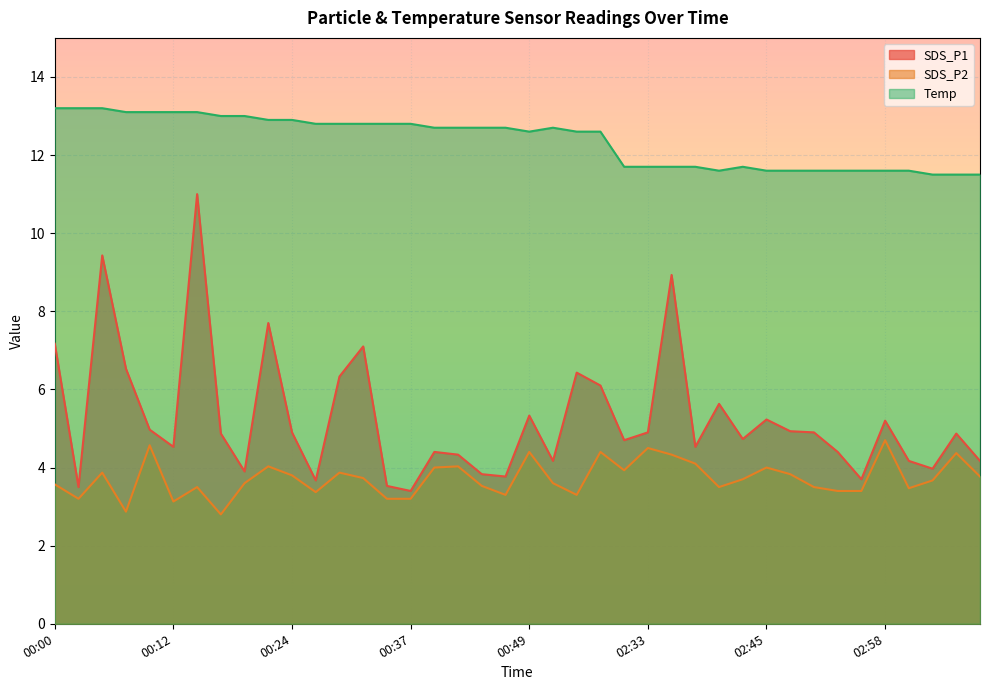

Where is the first local minimum for Temp?

00:49